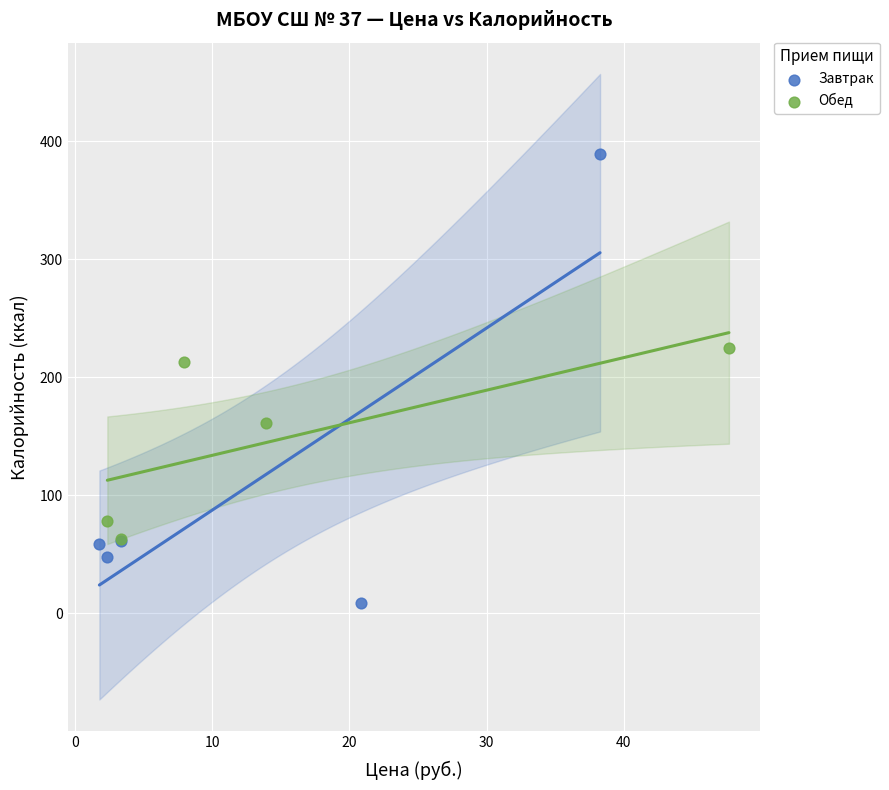

Which series contains the lowest Y value?

Завтрак